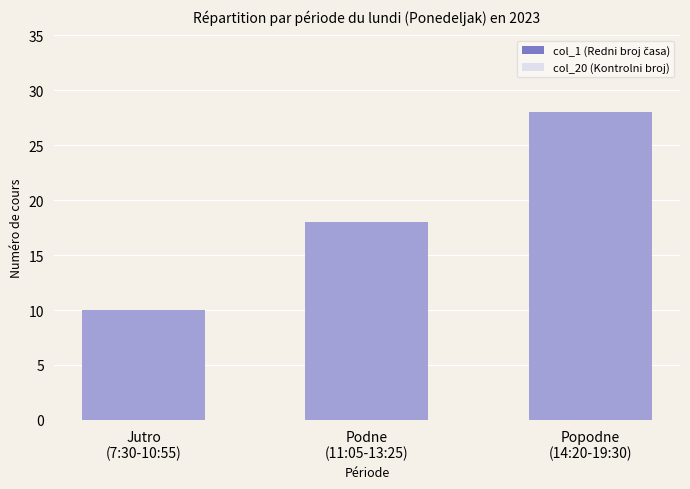

What is the label of the 3rd bar from the left?

Popodne
(14:20-19:30)